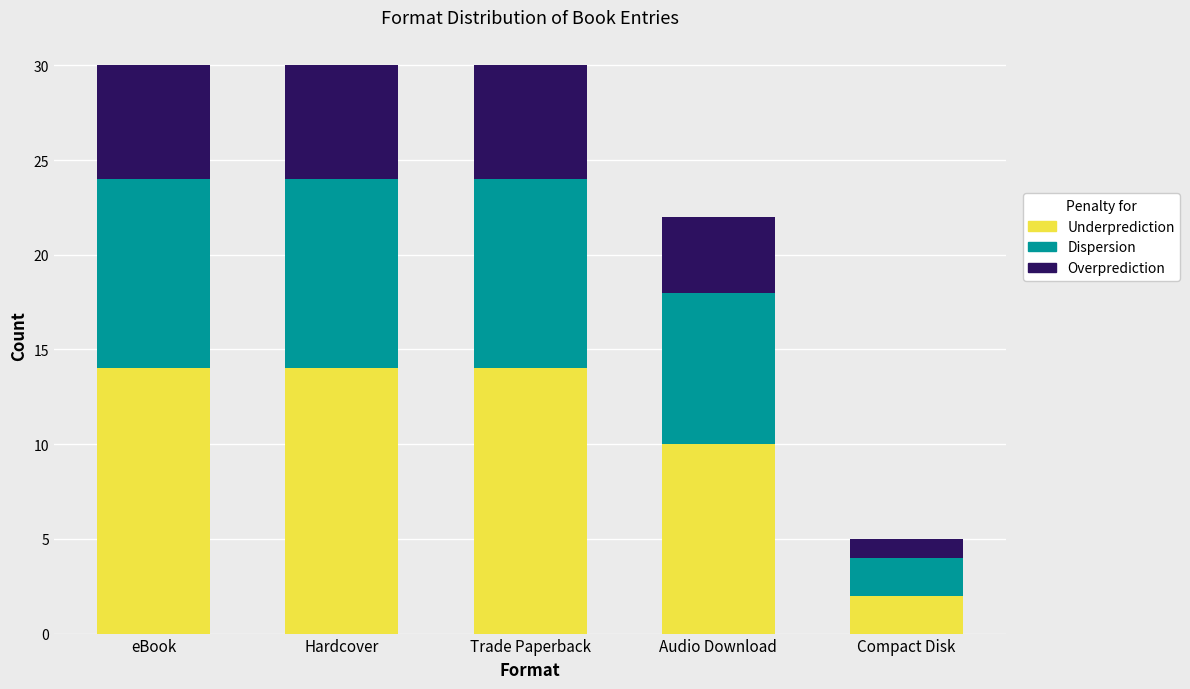

What is the sum of all Underprediction values?

54